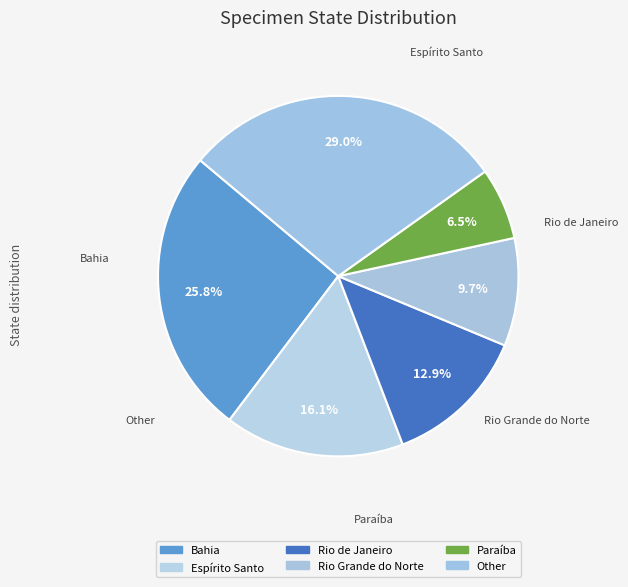

Which has a higher value, Espírito Santo or Rio Grande do Norte?

Espírito Santo